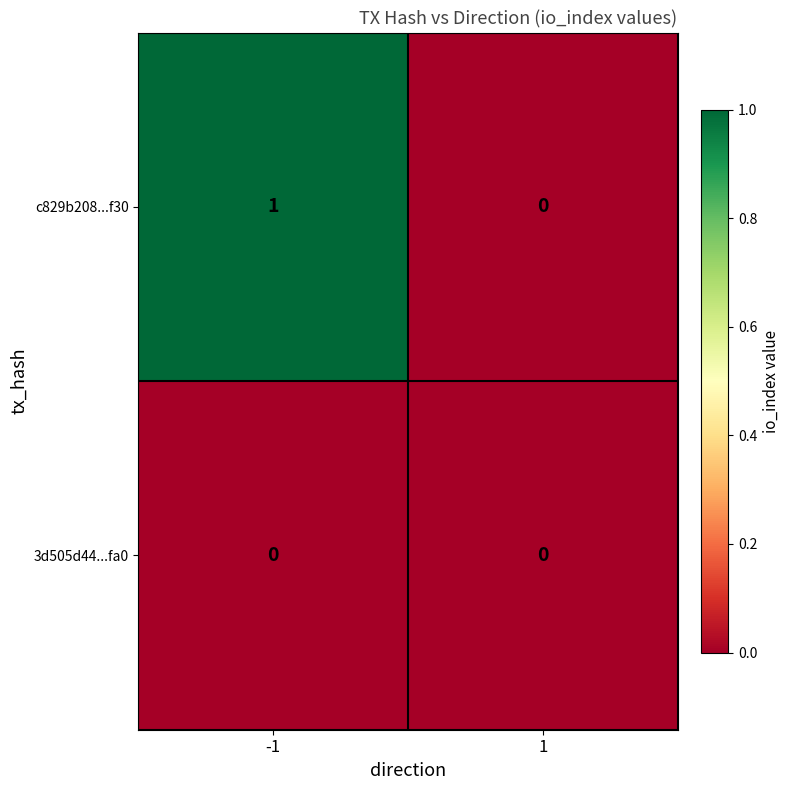

At -1, list the series in order from smallest to largest.

3d505d44...fa0, c829b208...f30